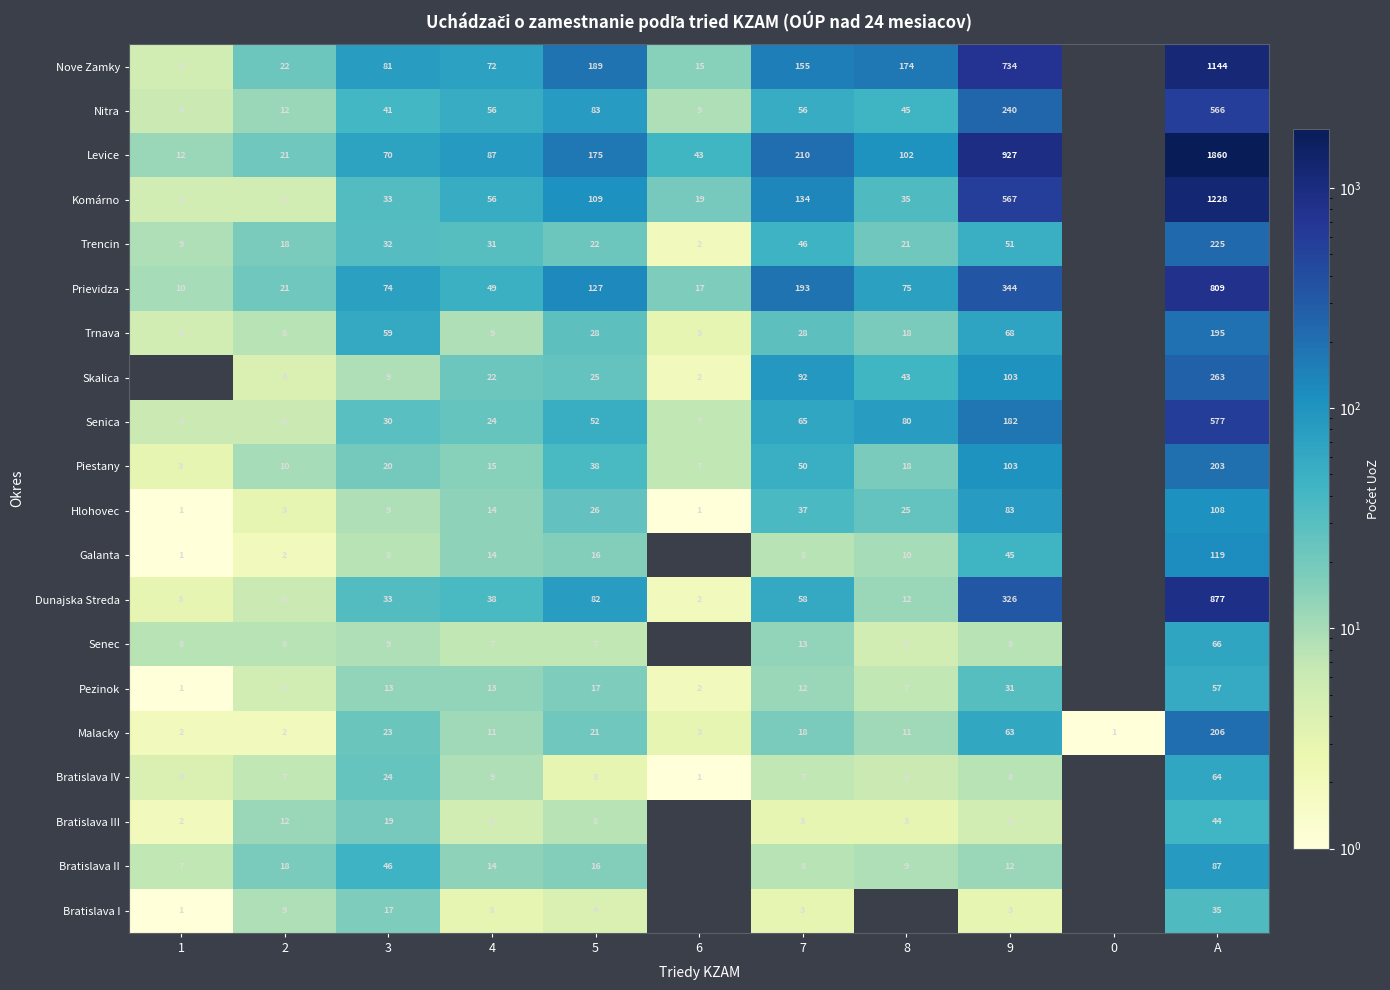

The value of Prievidza at 1 is 10. True or false?

True